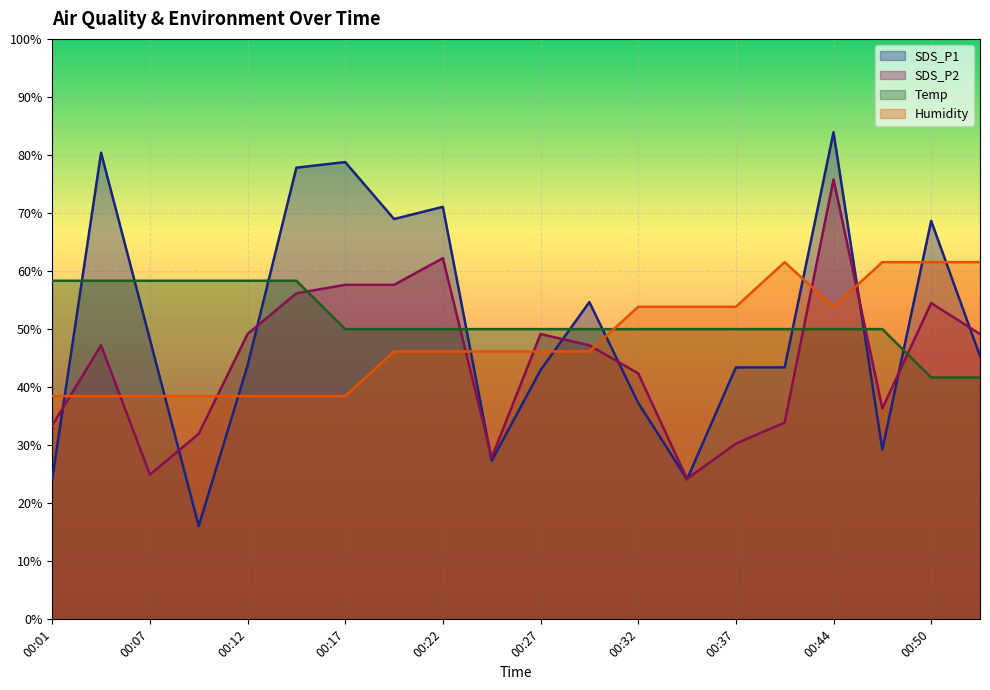

Between 00:19 and 00:52, which is larger?

00:19